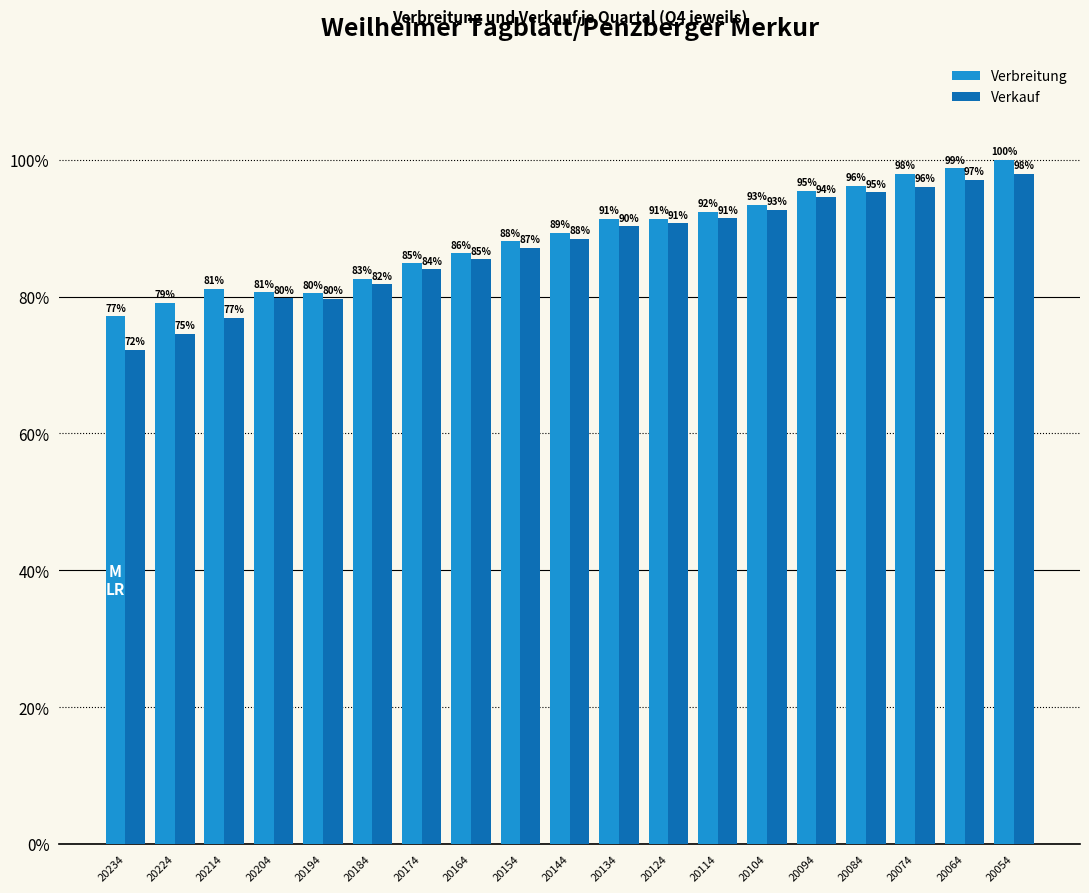

Reading left to right, transcribe all the data shown in this chart.

Verbreitung: 20234=0.8	20224=0.8	20214=0.8	20204=0.8	20194=0.8	20184=0.8	20174=0.8	20164=0.9	20154=0.9	20144=0.9	20134=0.9	20124=0.9	20114=0.9	20104=0.9	20094=1.0	20084=1.0	20074=1.0	20064=1.0	20054=1.0
Verkauf: 20234=0.7	20224=0.7	20214=0.8	20204=0.8	20194=0.8	20184=0.8	20174=0.8	20164=0.9	20154=0.9	20144=0.9	20134=0.9	20124=0.9	20114=0.9	20104=0.9	20094=0.9	20084=1.0	20074=1.0	20064=1.0	20054=1.0